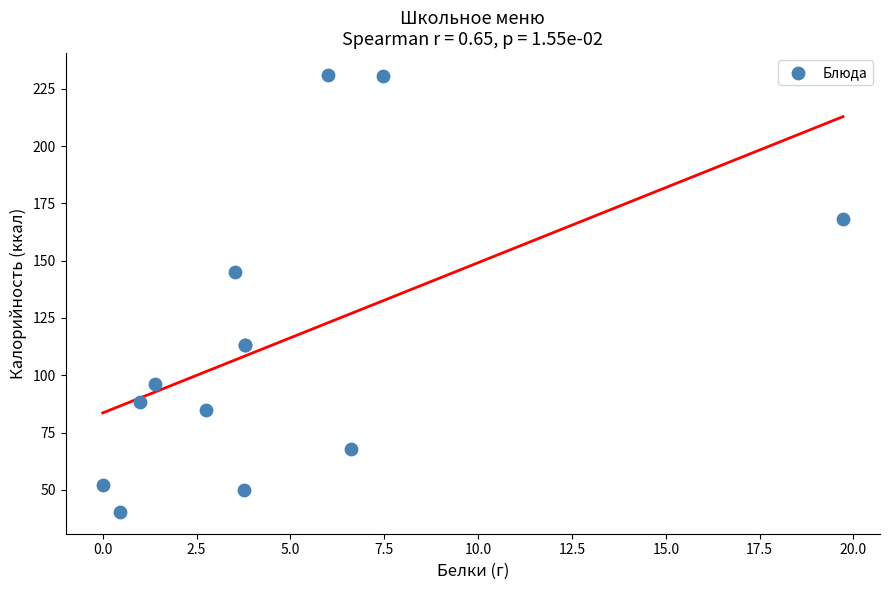

What Y value in the scatter plot is closest to 135?

145.2